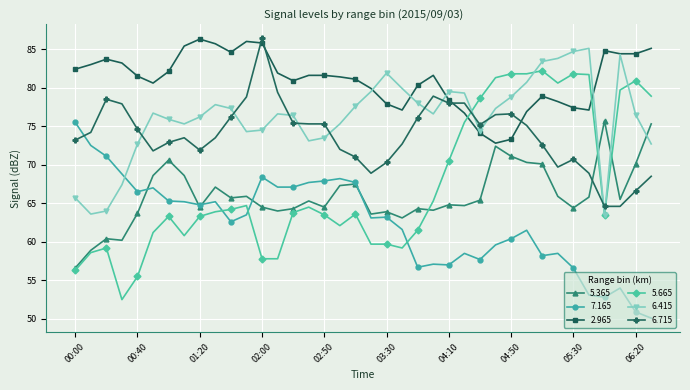

What is the minimum value shown in the chart?

50.1